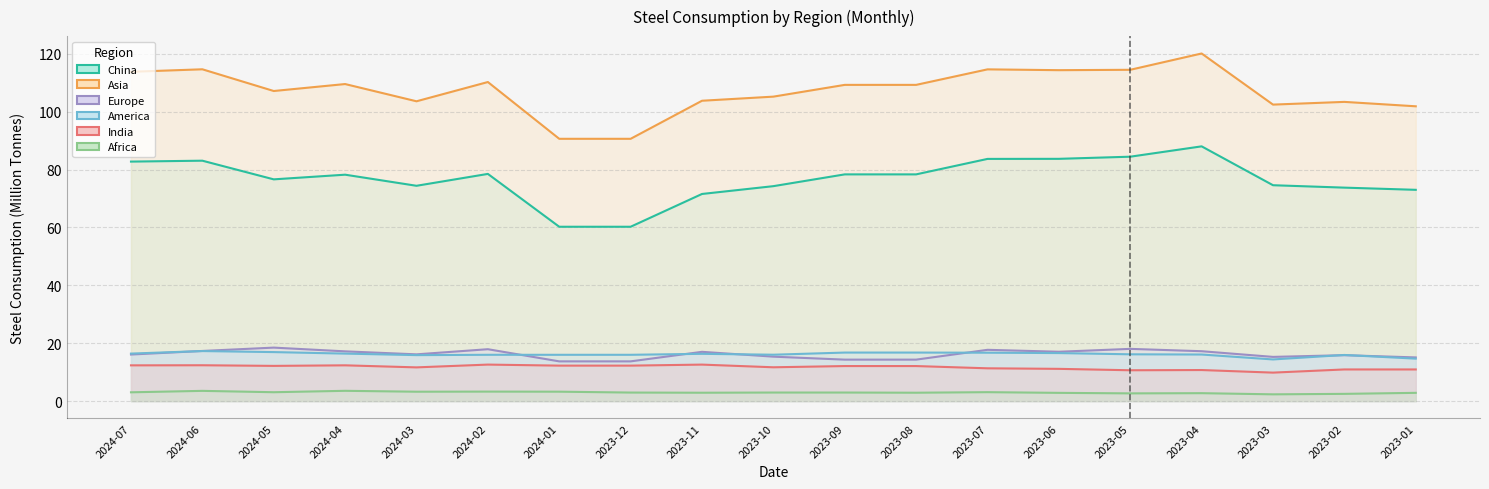

At which category does America reach its first local peak?

2024-06